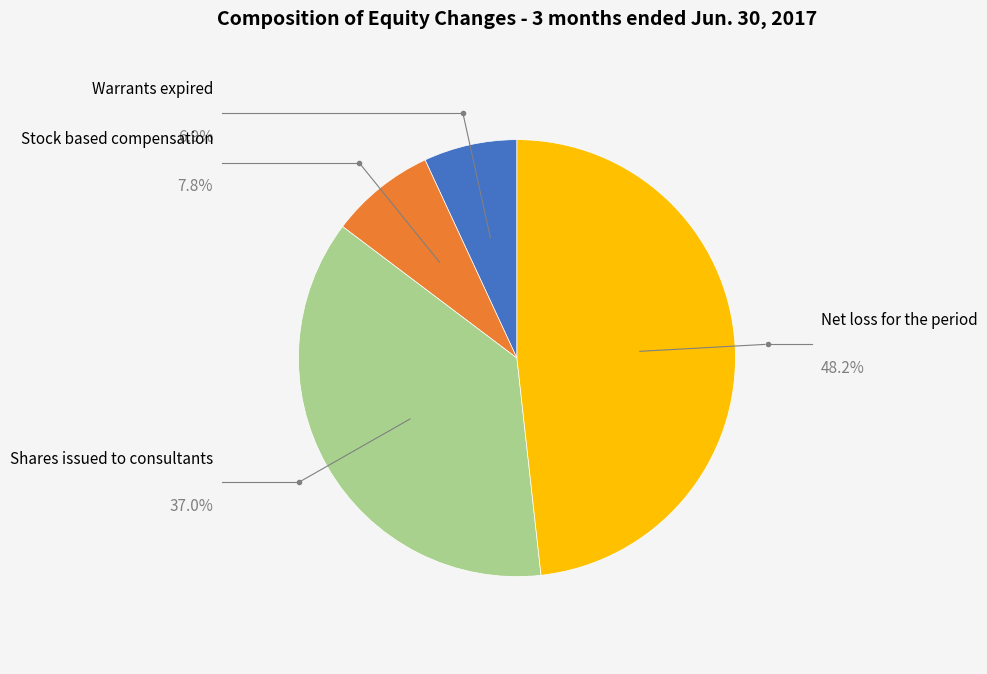

True or false: Shares issued to consultants accounts for 42% of the total.

False